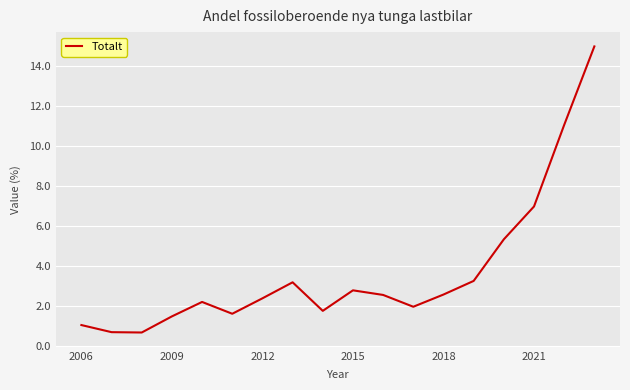

What is the greatest value displayed?

15.0